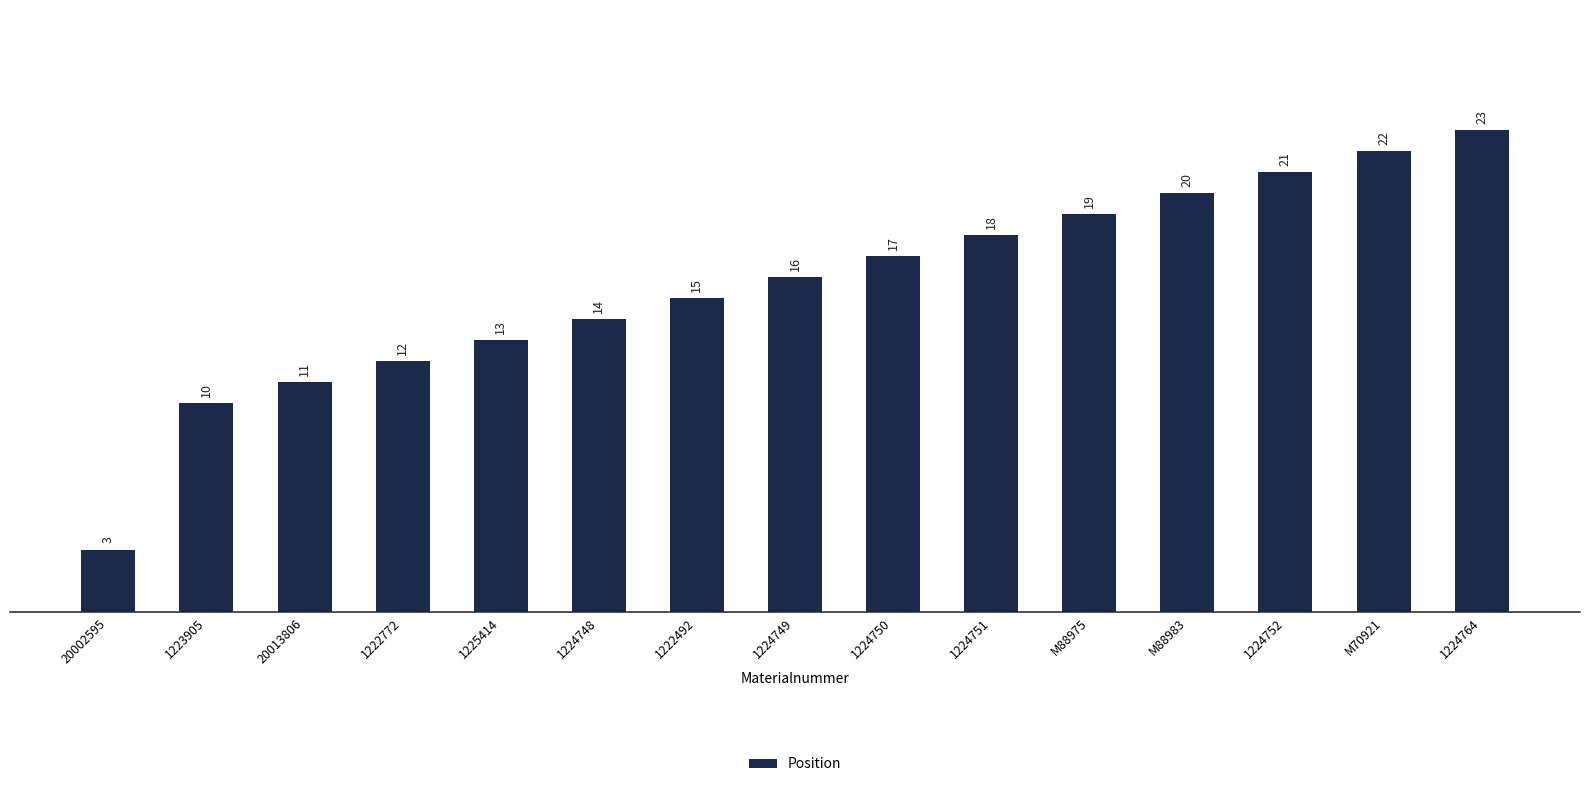

What is the change in value from 20002595 to M70921?

+19